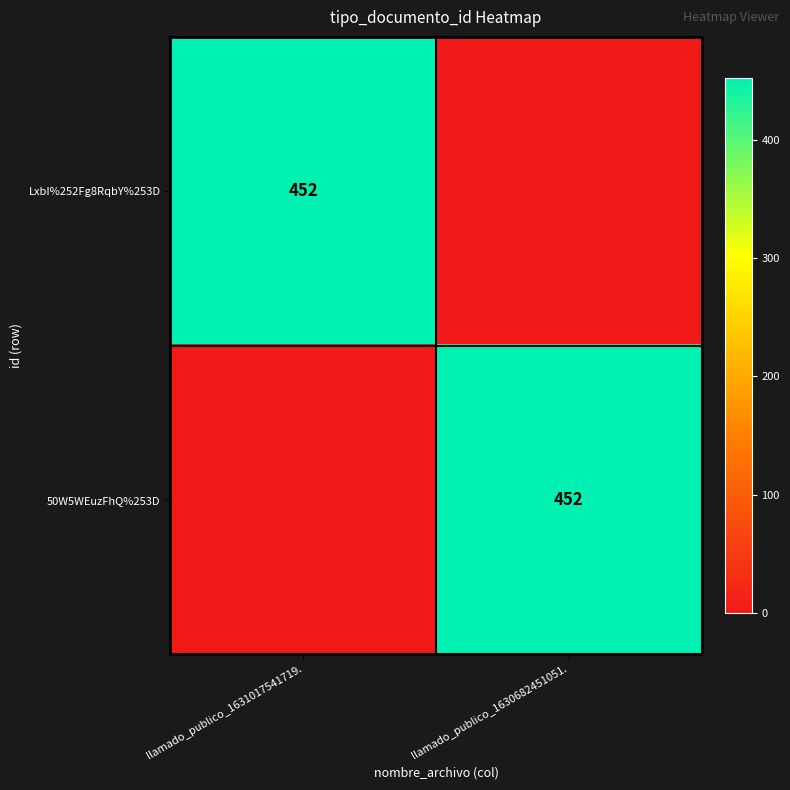

The 50W5WEuzFhQ%253D series shows 452 at llamado_publico_1630682451051.. True or false?

True